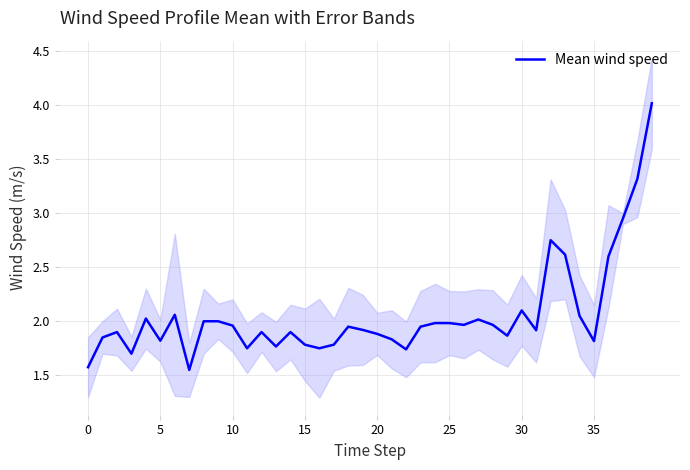

The value at 30 is 2.1. True or false?

True